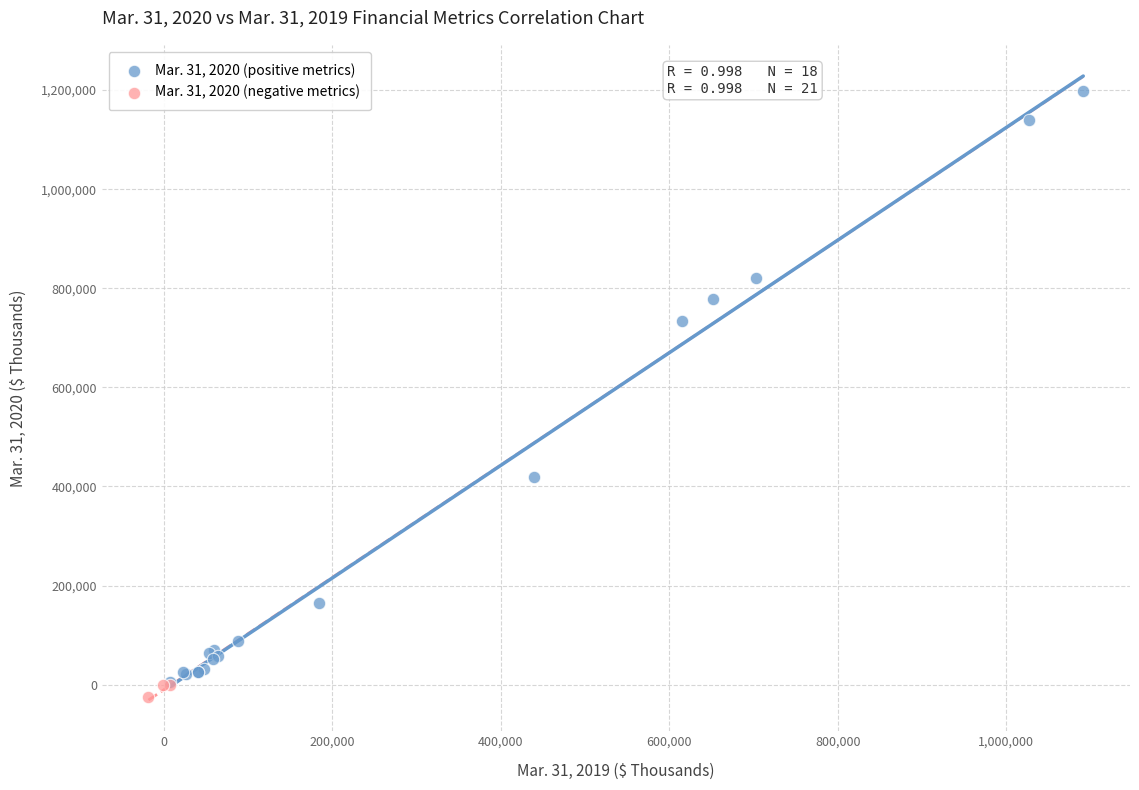

Which series reaches the minimum Y coordinate?

Mar. 31, 2020 (negative metrics)